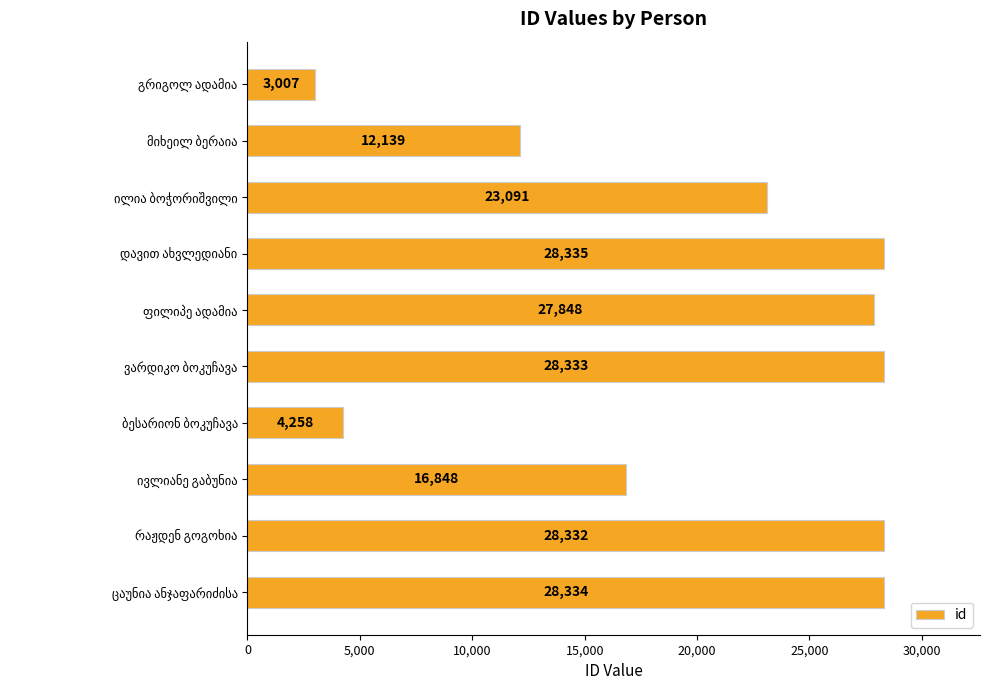

Reading top to bottom, extract all data points from this chart.

3007	12139	23091	28335	27848	28333	4258	16848	28332	28334